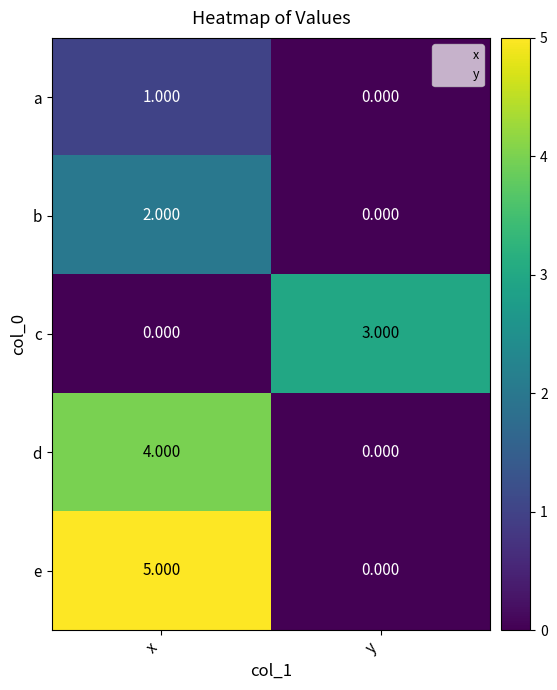

What is the spread (max minus min) of values at y?

3